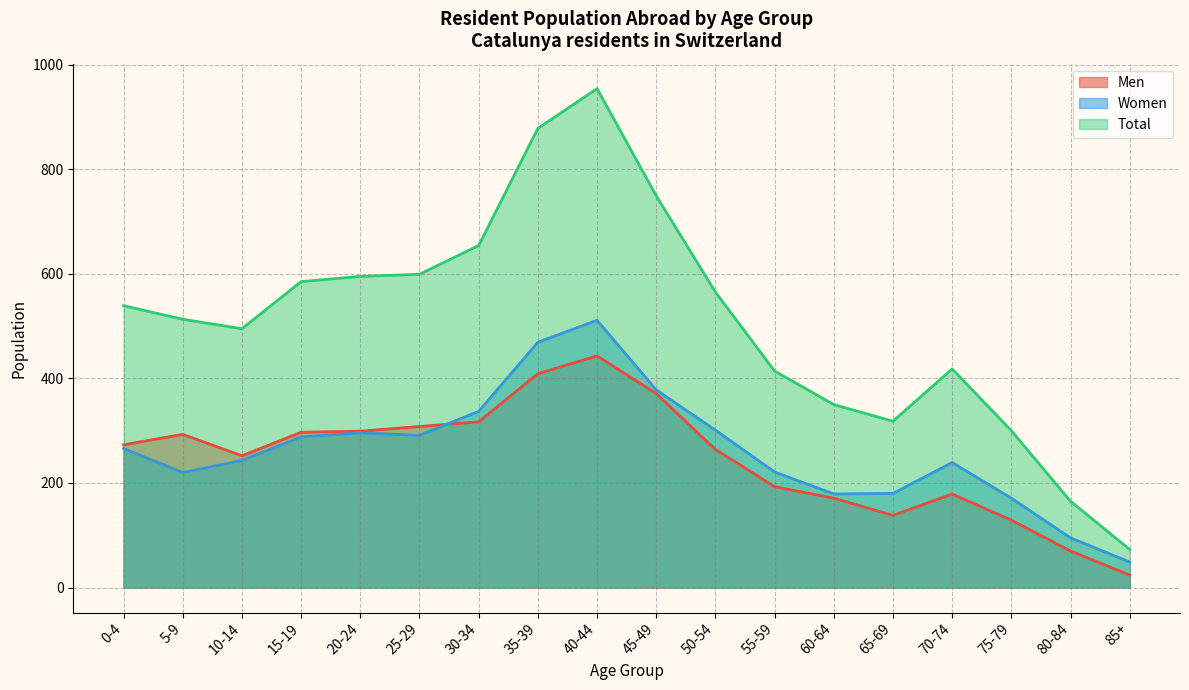

True or false: Women and Total intersect in this chart.

False